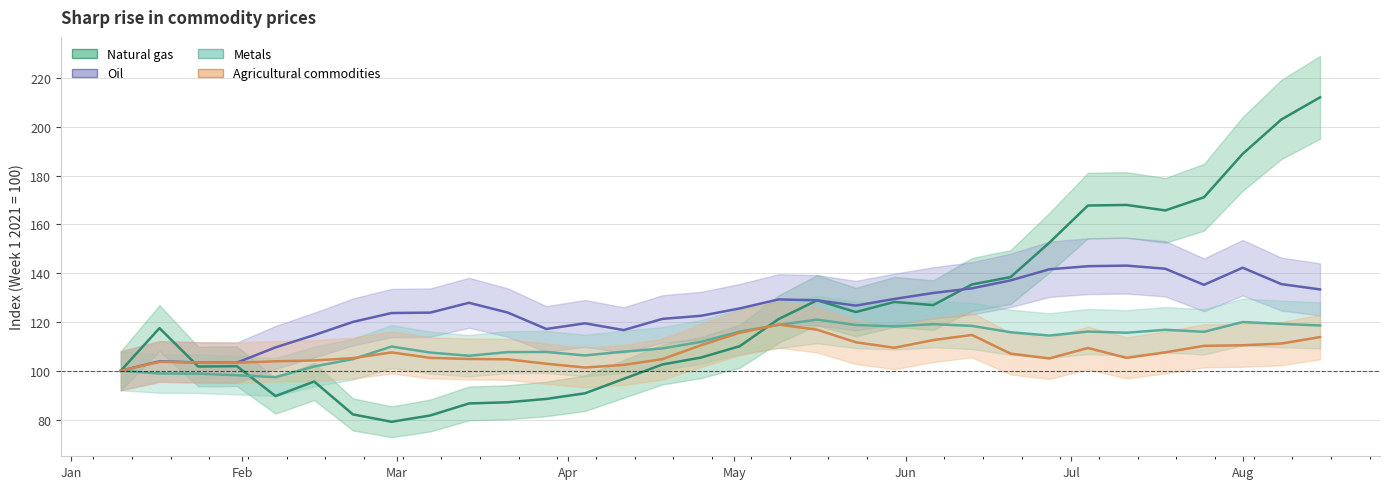

How many values in the Metals series exceed 114?

16